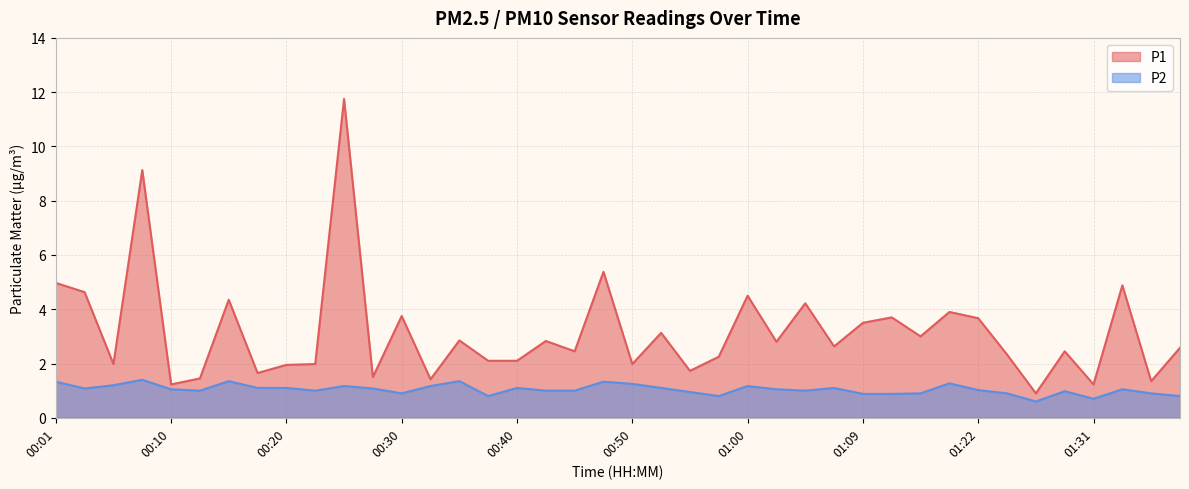

True or false: P2 and P1 intersect in this chart.

False